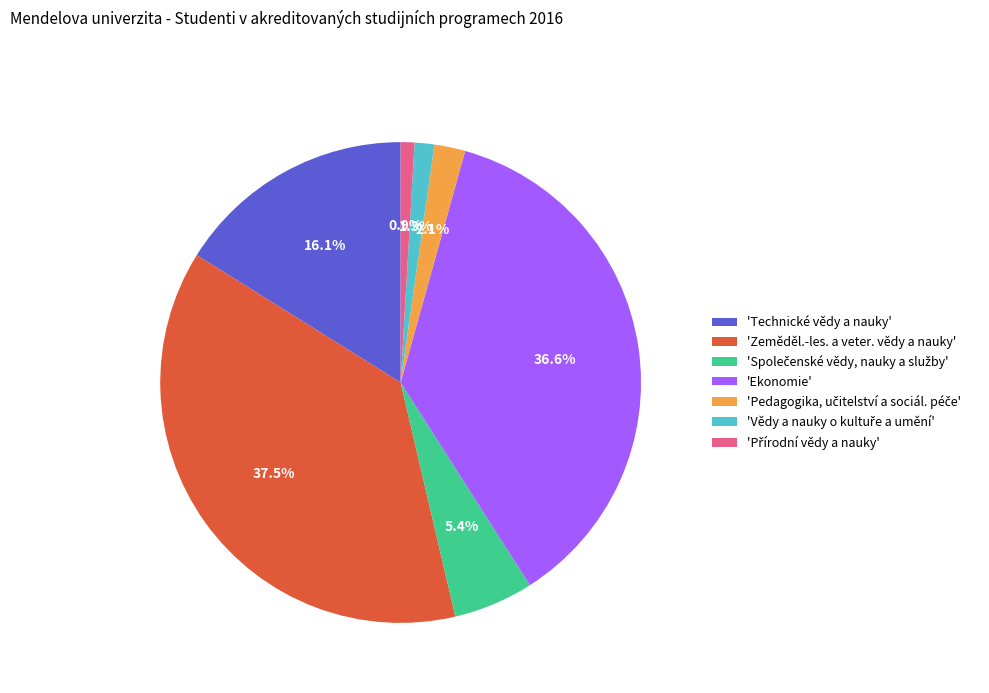

Which slice is the largest?

'Zeměděl.-les. a veter. vědy a nauky'